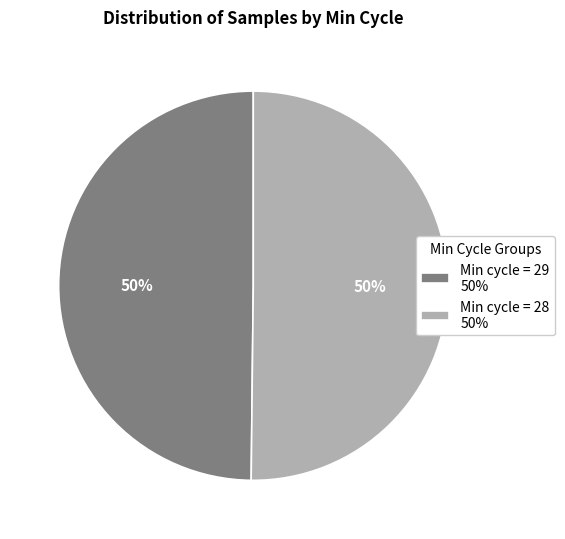

Count the number of slices in the pie.

2